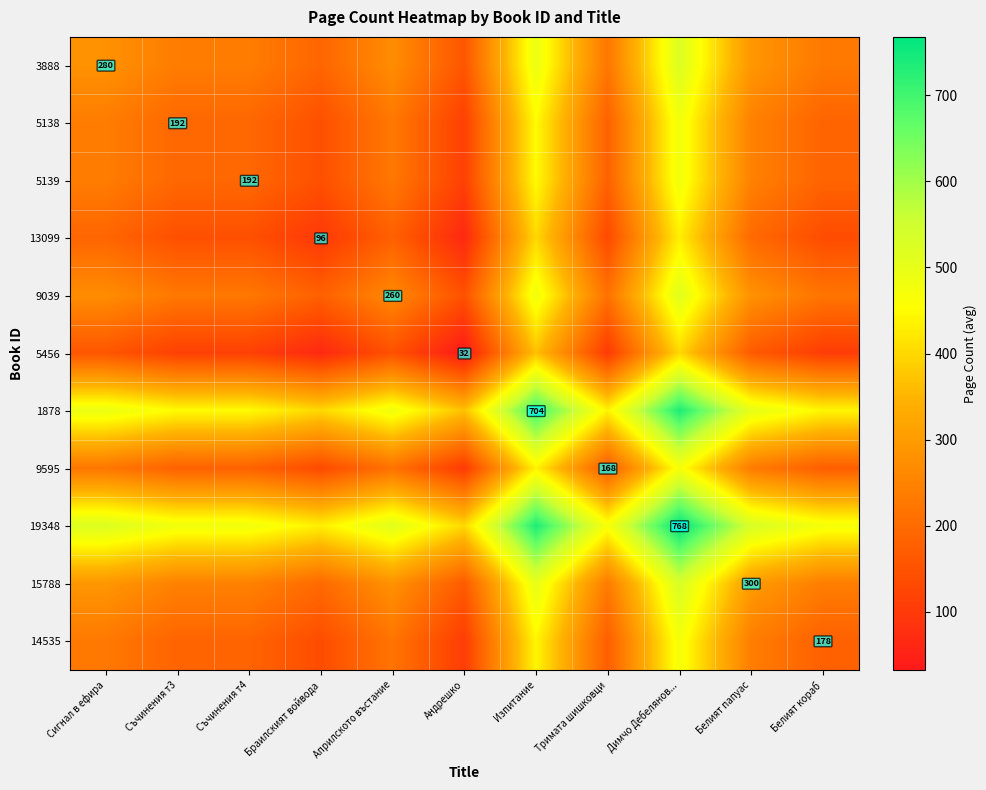

Which category has the lowest value in the 3888 series?

Андрешко